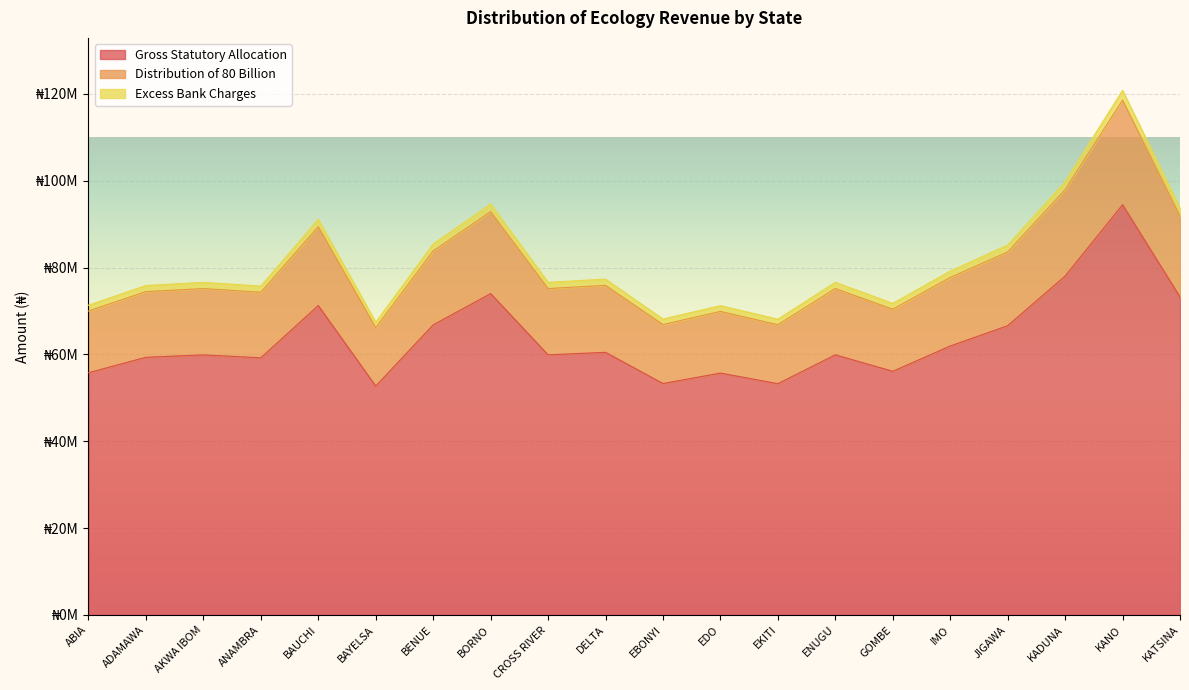

Which has a higher value, JIGAWA or EKITI?

JIGAWA